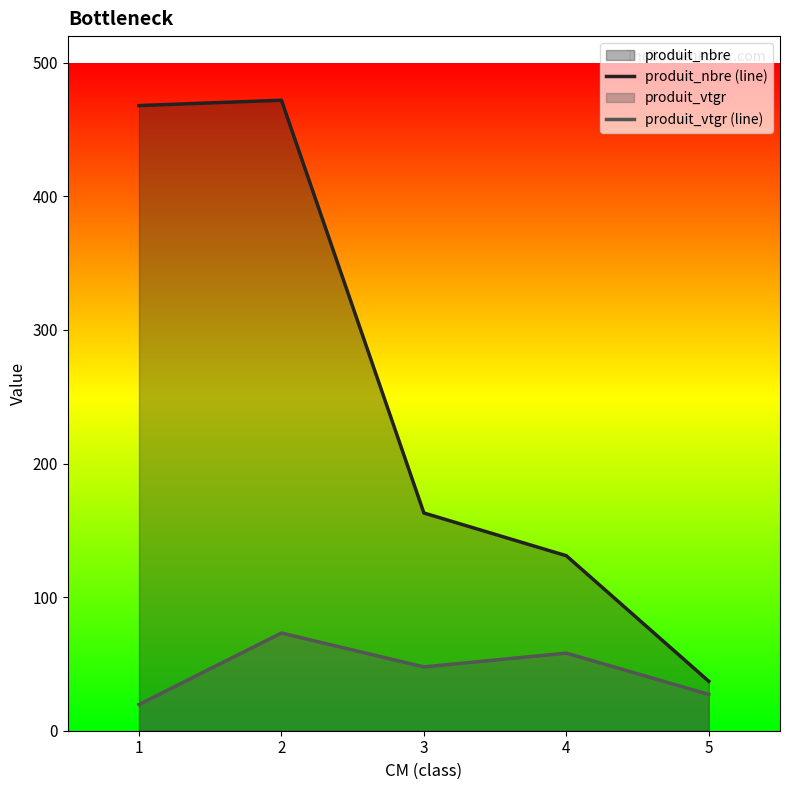

What is the total value across all series at 5?

64.2